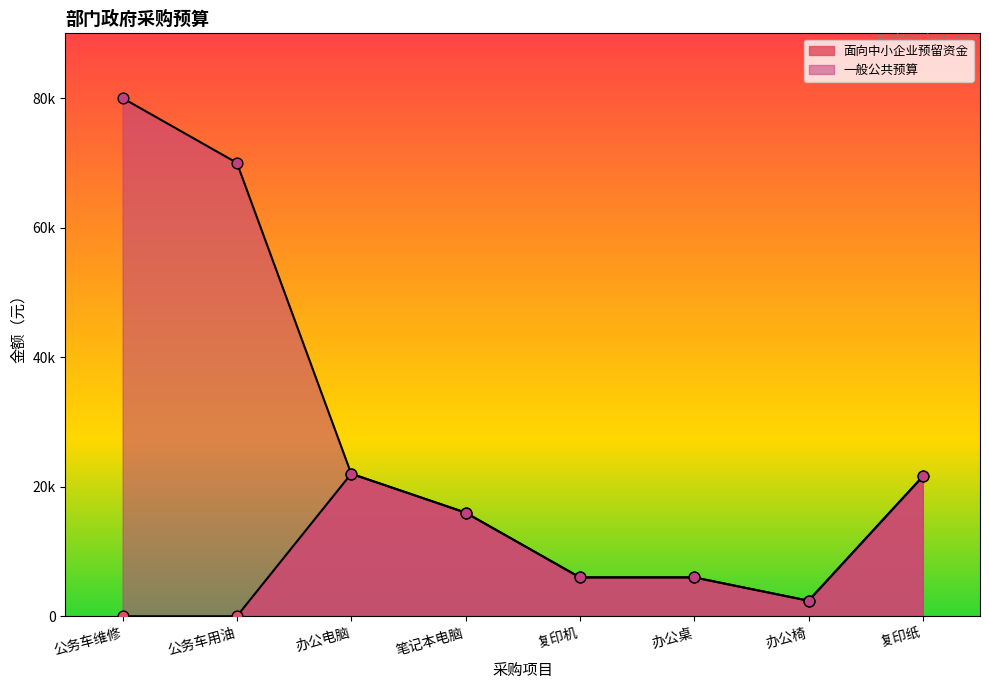

Which series has the largest Y range (max minus min)?

一般公共预算